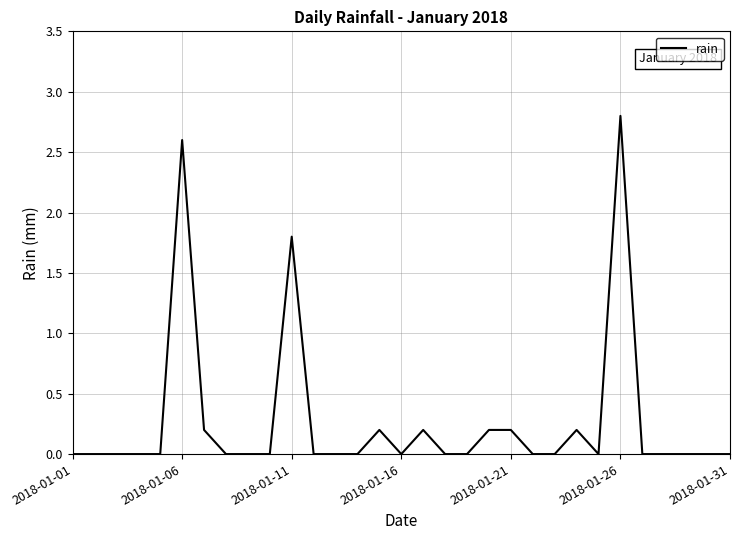

What is the difference between the maximum and minimum values?

2.8